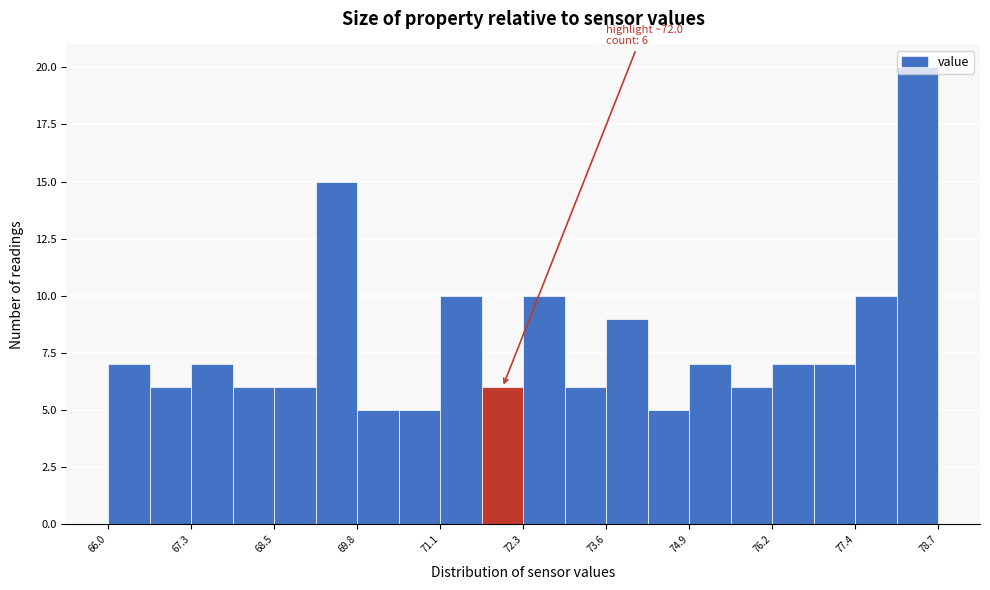

Around what value on the x-axis is the tallest bar? Give the approximate position of its centre, as read against the axis.

78.4